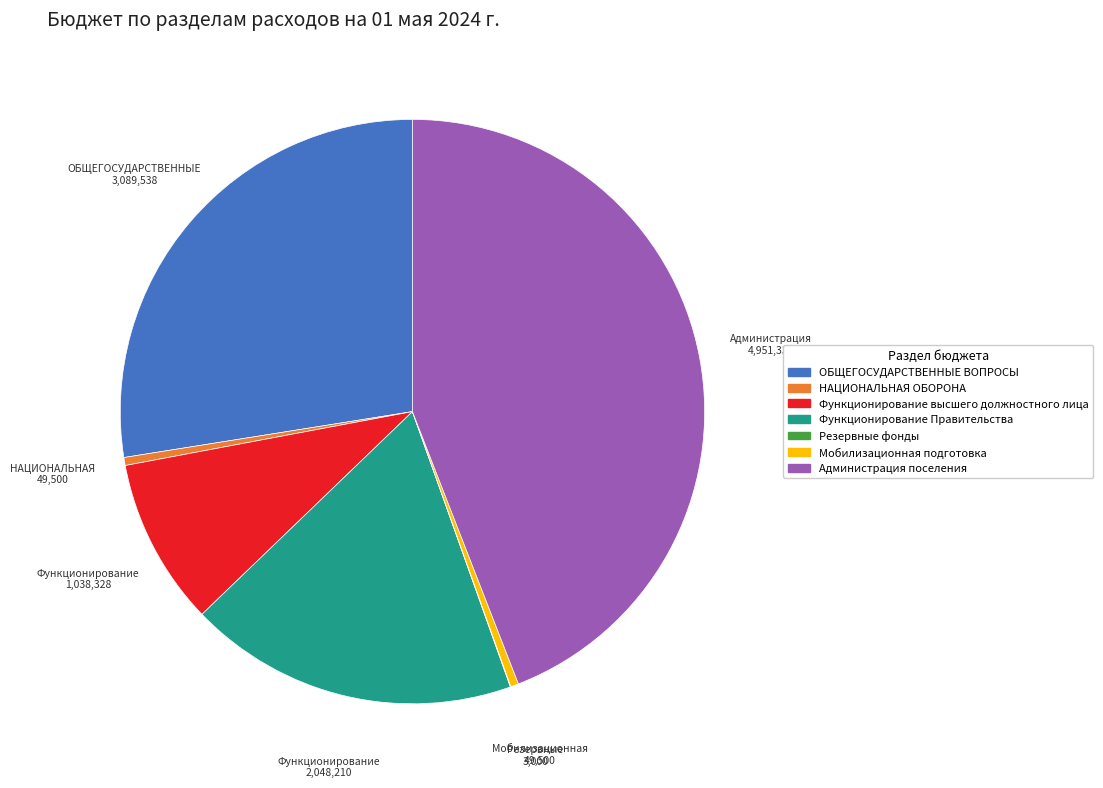

The ОБЩЕГОСУДАРСТВЕННЫЕ ВОПРОСЫ slice represents 28% of the pie. True or false?

True